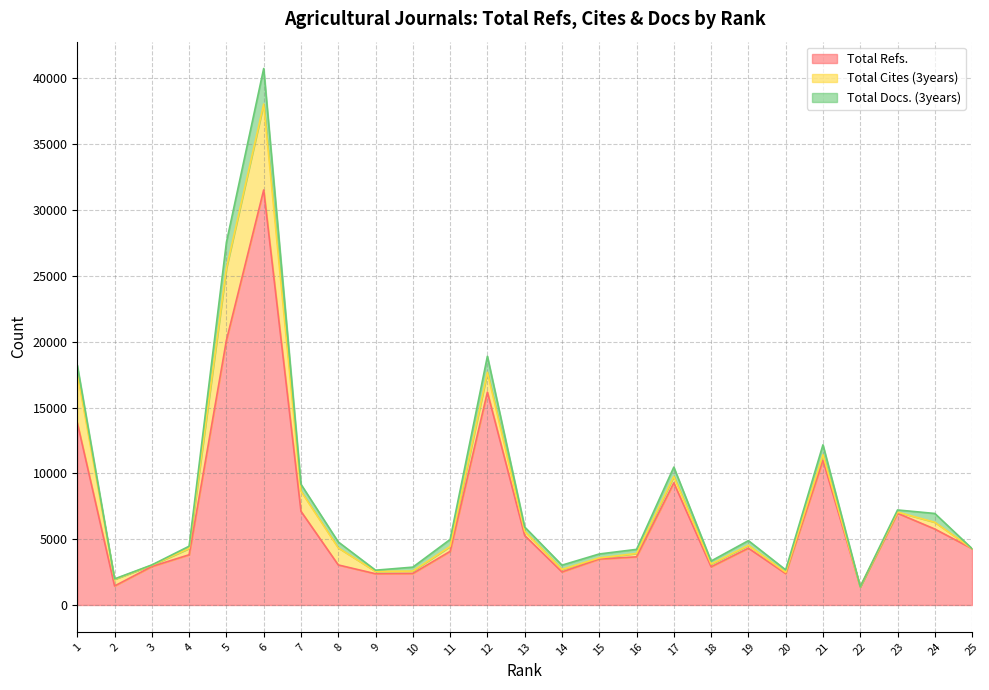

Reading left to right, list all the values displayed in this chart.

Total Refs.: 13853	1444	2923	3815	20109	31530	7114	3042	2372	2396	4072	16170	5278	2511	3489	3658	9279	2901	4316	2386	10995	1385	6969	5769	4281
Total Cites (3years): 3742	507	101	479	5470	6527	1525	1295	177	181	372	1504	321	192	85	255	487	209	215	92	417	0	87	514	0
Total Docs. (3years): 620	32	20	172	1972	2699	530	452	94	298	534	1224	324	323	301	312	708	231	358	192	757	0	163	669	0